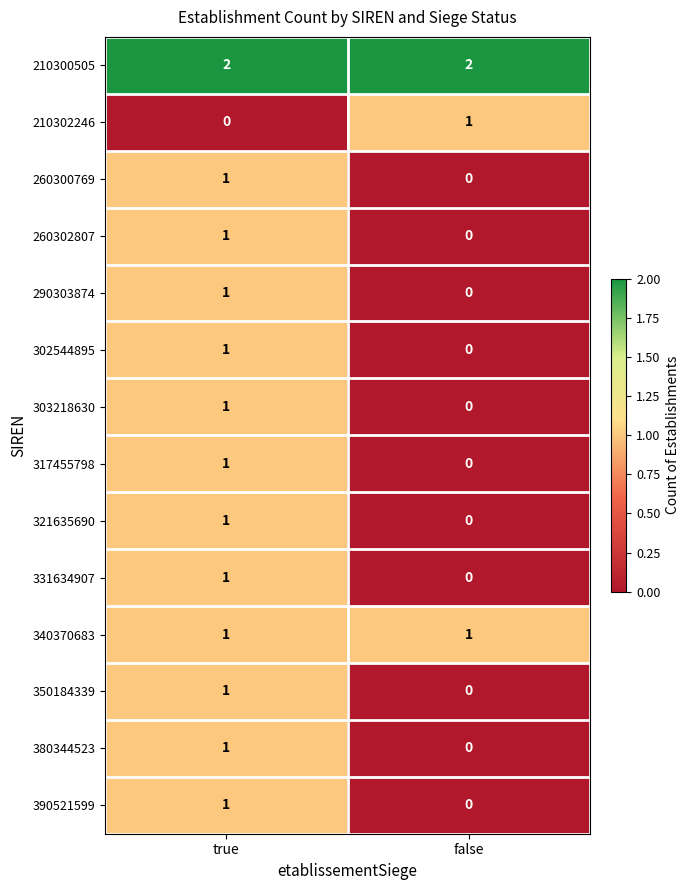

Rank the categories by 321635690 value from lowest to highest.

false, true